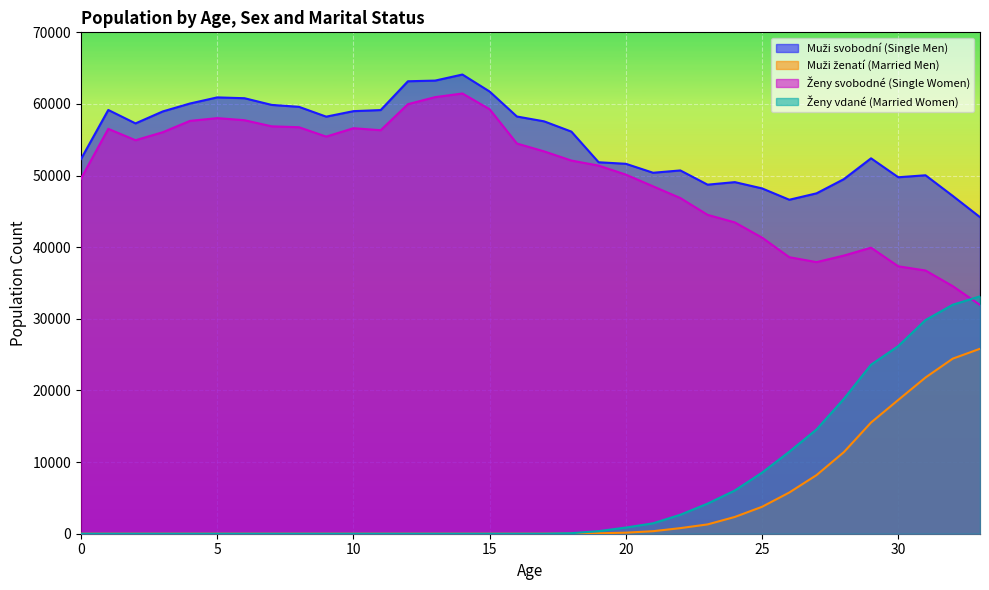

Reading right to left, extract all data points from this chart.

Muži svobodní (Single Men): 33=44197	32=47162	31=50045	30=49769	29=52411	28=49499	27=47524	26=46628	25=48211	24=49087	23=48734	22=50720	21=50396	20=51646	19=51862	18=56141	17=57573	16=58248	15=61733	14=64110	13=63263	12=63170	11=59150	10=58997	9=58228	8=59600	7=59868	6=60802	5=60917	4=60065	3=58957	2=57286	1=59164	0=52321
Muži ženatí (Married Men): 33=25822	32=24444	31=21810	30=18680	29=15523	28=11382	27=8186	26=5755	25=3760	24=2342	23=1301	22=781	21=354	20=147	19=57	18=14	17=2	16=0	15=0	14=0	13=0	12=0	11=0	10=0	9=0	8=0	7=0	6=0	5=0	4=0	3=0	2=0	1=0	0=0
Ženy svobodné (Single Women): 33=31942	32=34562	31=36749	30=37334	29=39935	28=38831	27=37920	26=38606	25=41340	24=43463	23=44520	22=46862	21=48499	20=50137	19=51394	18=52097	17=53379	16=54475	15=59263	14=61463	13=60955	12=59971	11=56332	10=56615	9=55441	8=56751	7=56875	6=57732	5=58023	4=57638	3=56053	2=54937	1=56526	0=49598
Ženy vdané (Married Women): 33=33140	32=31973	31=29833	30=26202	29=23597	28=18818	27=14561	26=11455	25=8530	24=6039	23=4204	22=2651	21=1455	20=862	19=359	18=74	17=6	16=2	15=0	14=0	13=0	12=0	11=0	10=0	9=0	8=0	7=0	6=0	5=0	4=0	3=0	2=0	1=0	0=0